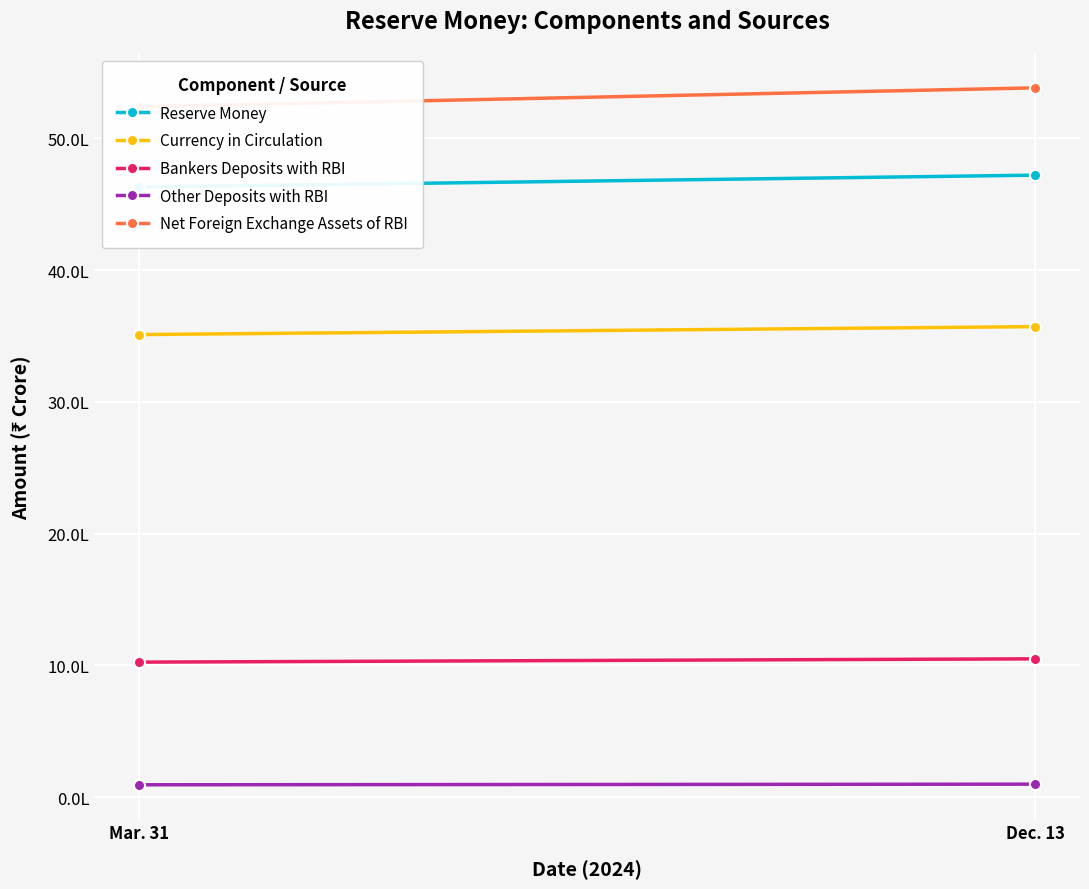

What are all the series names shown in the legend?

Reserve Money, Currency in Circulation, Bankers Deposits with RBI, Other Deposits with RBI, Net Foreign Exchange Assets of RBI